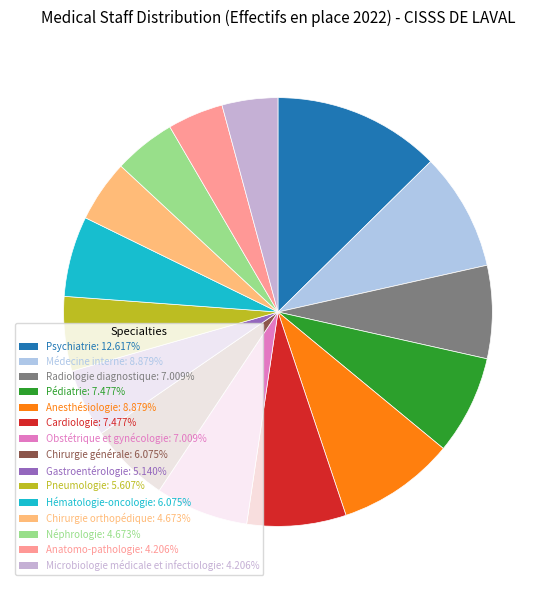

How many segments does this pie chart have?

15